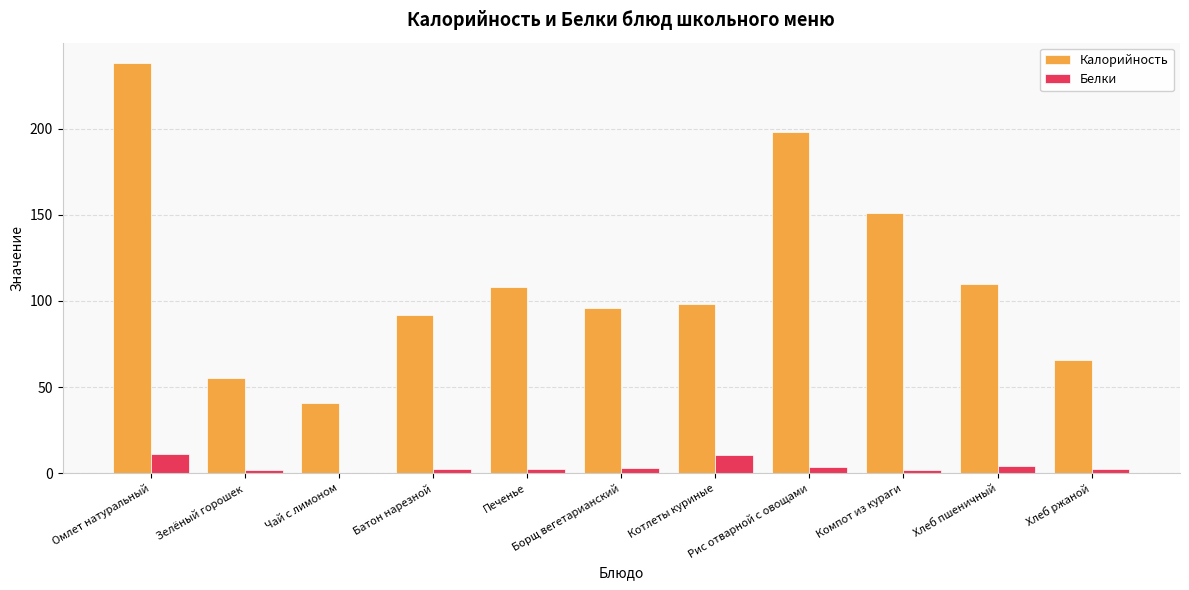

The Калорийность series shows 373.7 at Омлет натуральный. True or false?

False